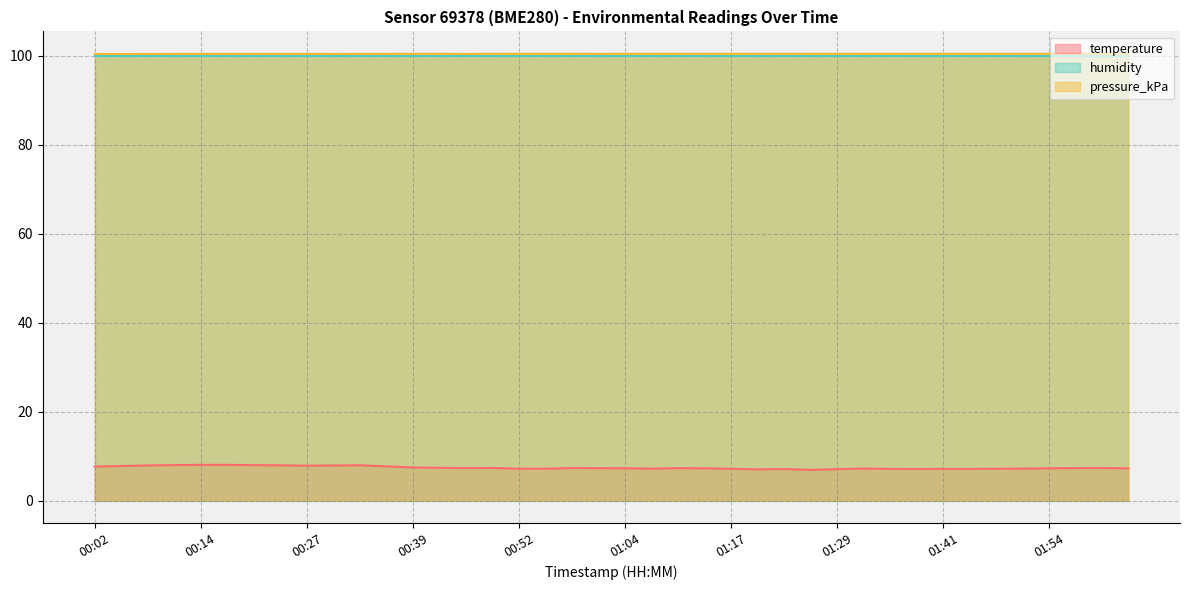

What is the label of the 6th point from the left?

00:17